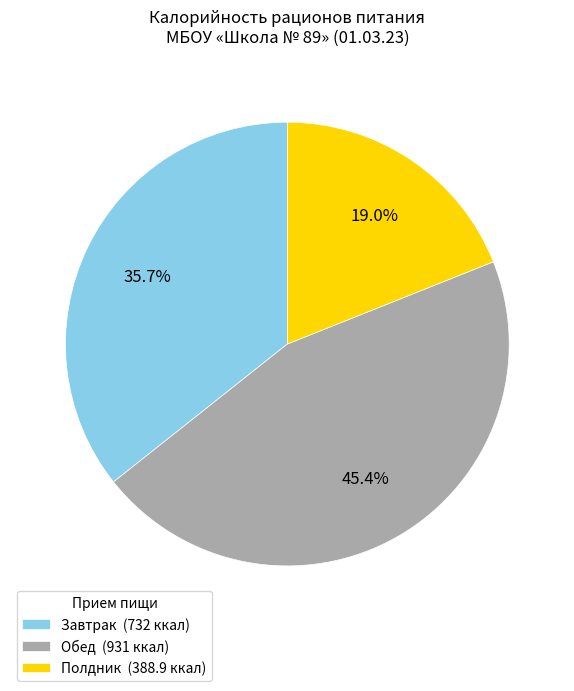

To the nearest percent, what is the difference between the largest and smallest slice percentages?

26%